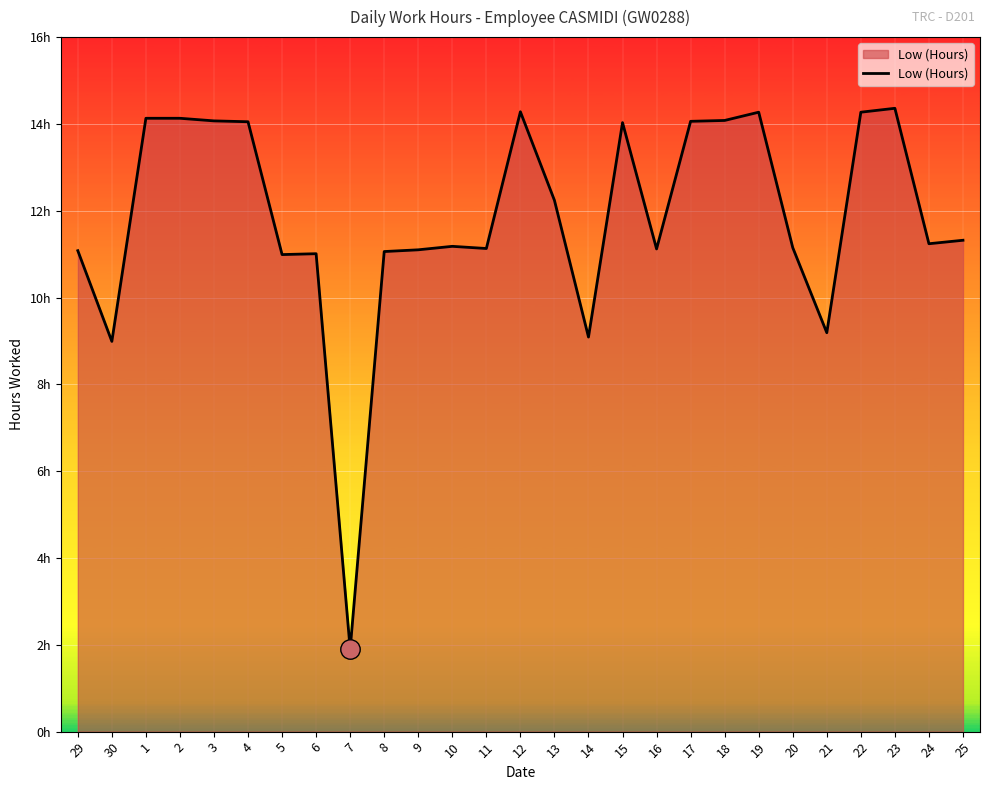

Rank the categories by value from highest to lowest.

23, 12, 19, 22, 1, 2, 18, 3, 17, 4, 15, 13, 25, 24, 10, 20, 11, 16, 9, 29, 8, 6, 5, 21, 14, 30, 7